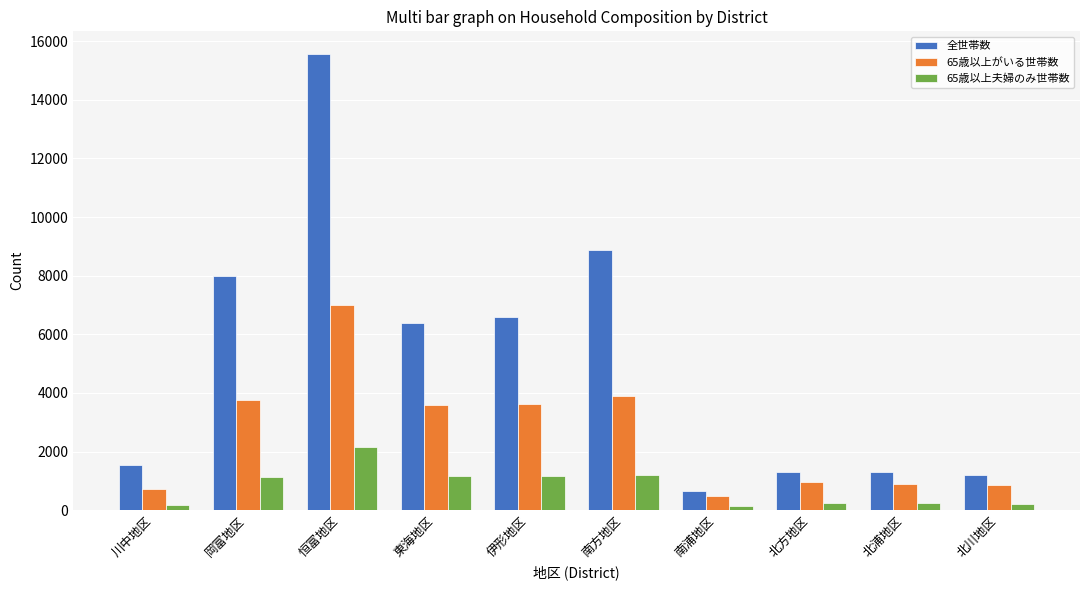

The 65歳以上夫婦のみ世帯数 series shows 559 at 東海地区. True or false?

False